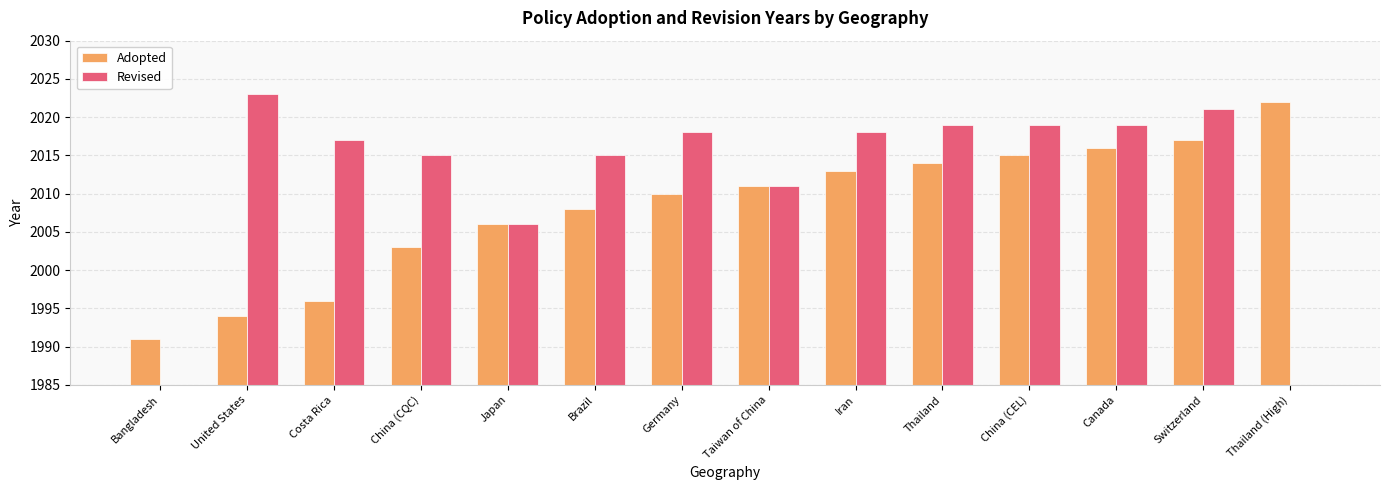

How many values in the Adopted series are below 2011?

7